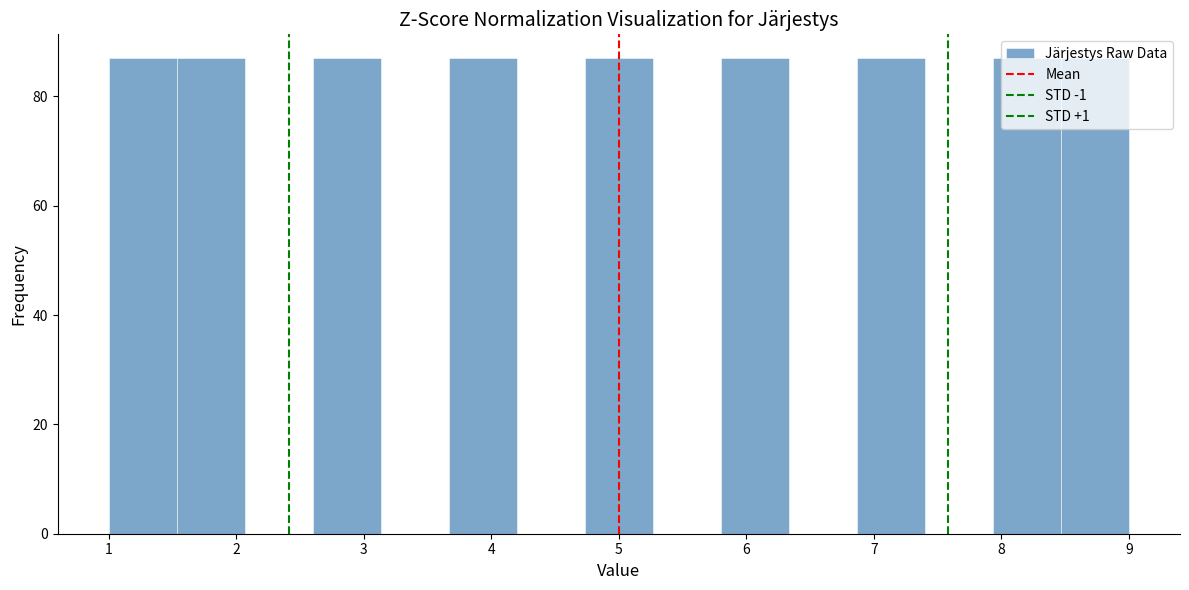

Reading left to right, transcribe this chart: for each bar, give the range it covers on the x-axis and its height. Neither the bar edges nor the heights are printed on the chart, so give them approximately, as read against the axes.

1.0 to 1.5: 88
1.5 to 2.1: 88
2.1 to 2.6: 0
2.6 to 3.1: 88
3.1 to 3.7: 0
3.7 to 4.2: 88
4.2 to 4.7: 0
4.7 to 5.3: 88
5.3 to 5.8: 0
5.8 to 6.3: 88
6.3 to 6.9: 0
6.9 to 7.4: 88
7.4 to 7.9: 0
7.9 to 8.5: 88
8.5 to 9.0: 88